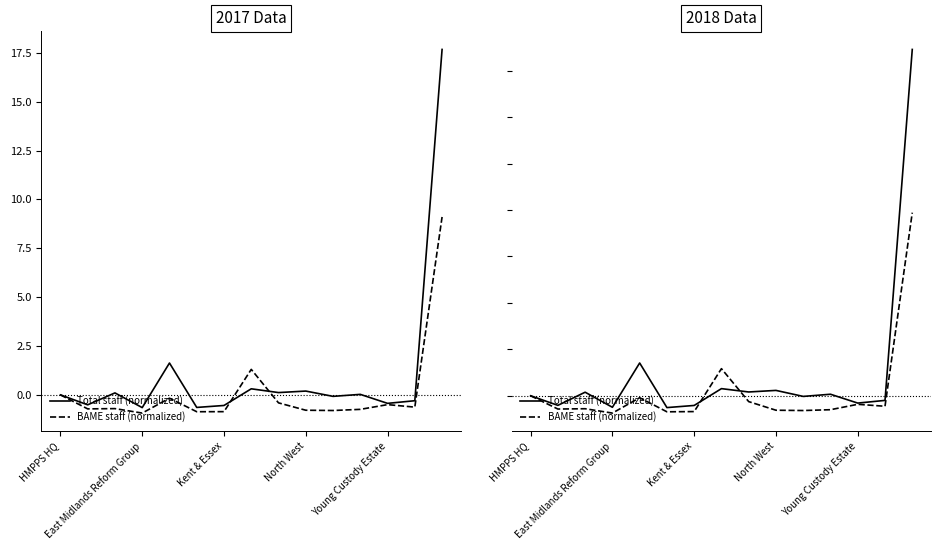

What is the sum of all BAME staff (normalized) values?

3.5